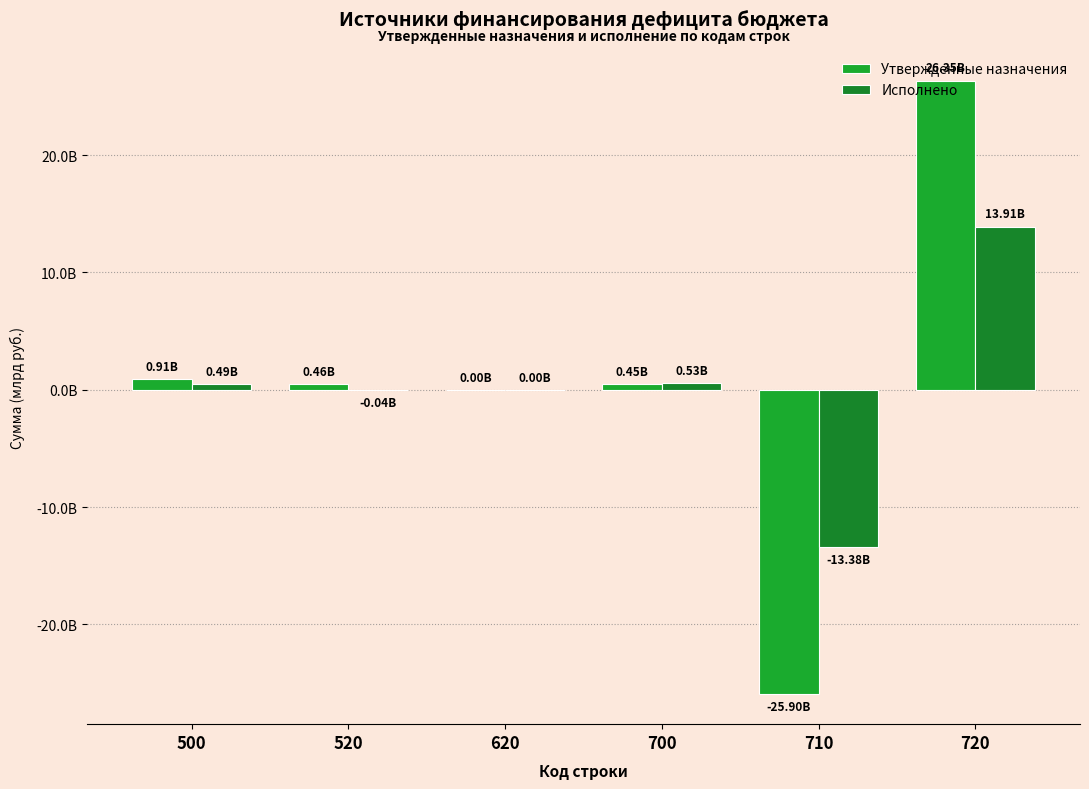

Does the chart contain stacked bars?

No